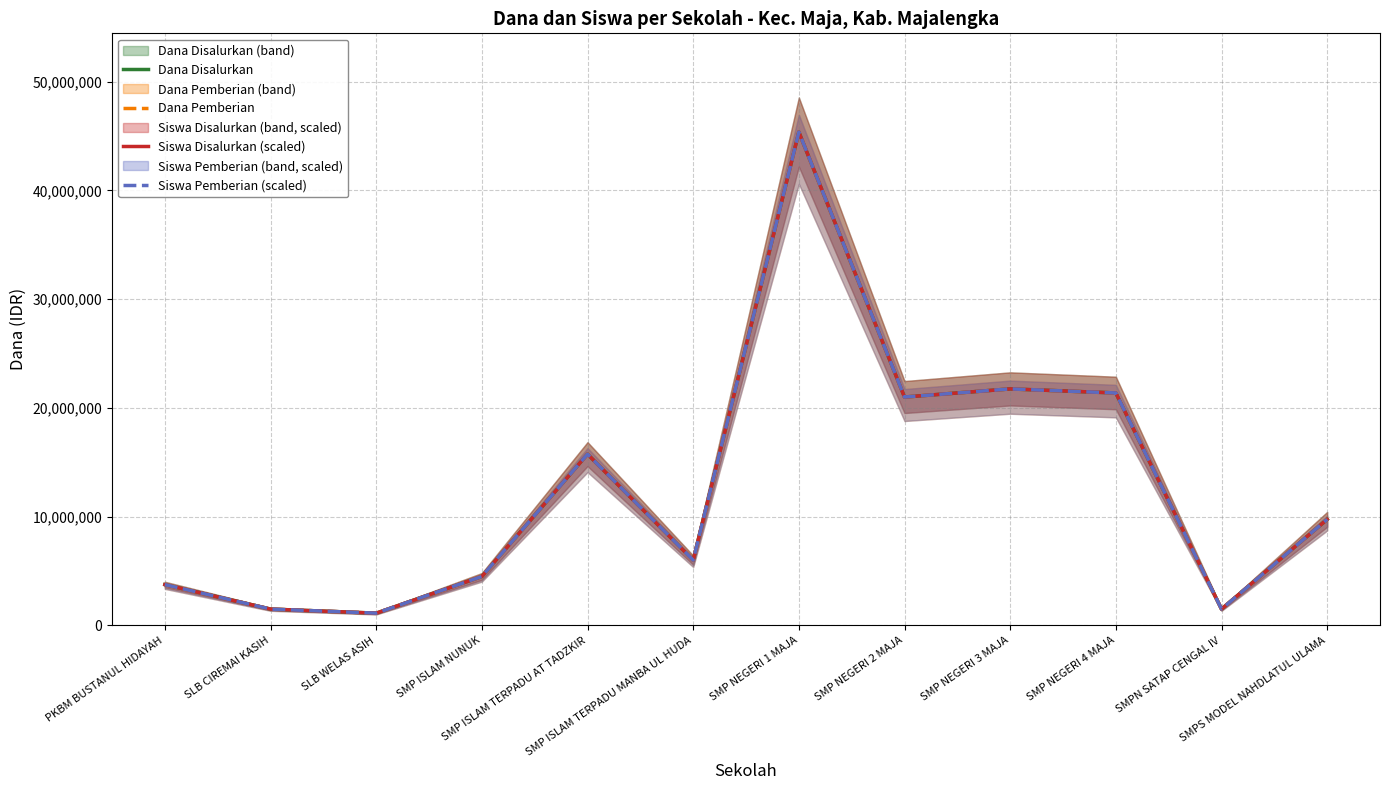

What is the value of the Dana Disalurkan point at the 11th from the left?

1500000